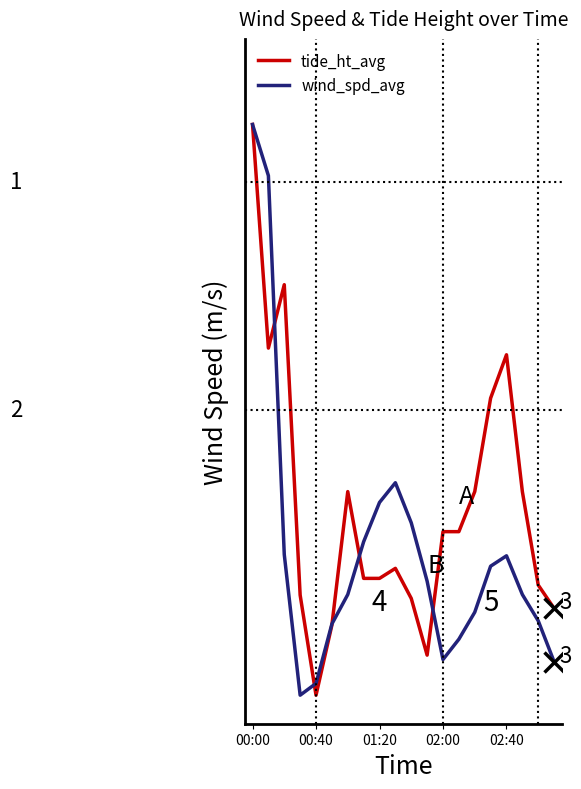

List the series in order of their peak value, highest first.

tide_ht_avg, wind_spd_avg